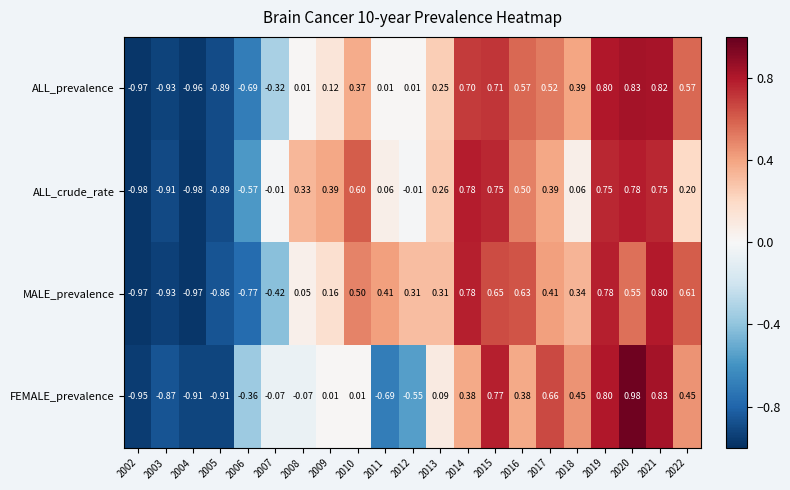

Which series has the largest total across all categories?

MALE_prevalence